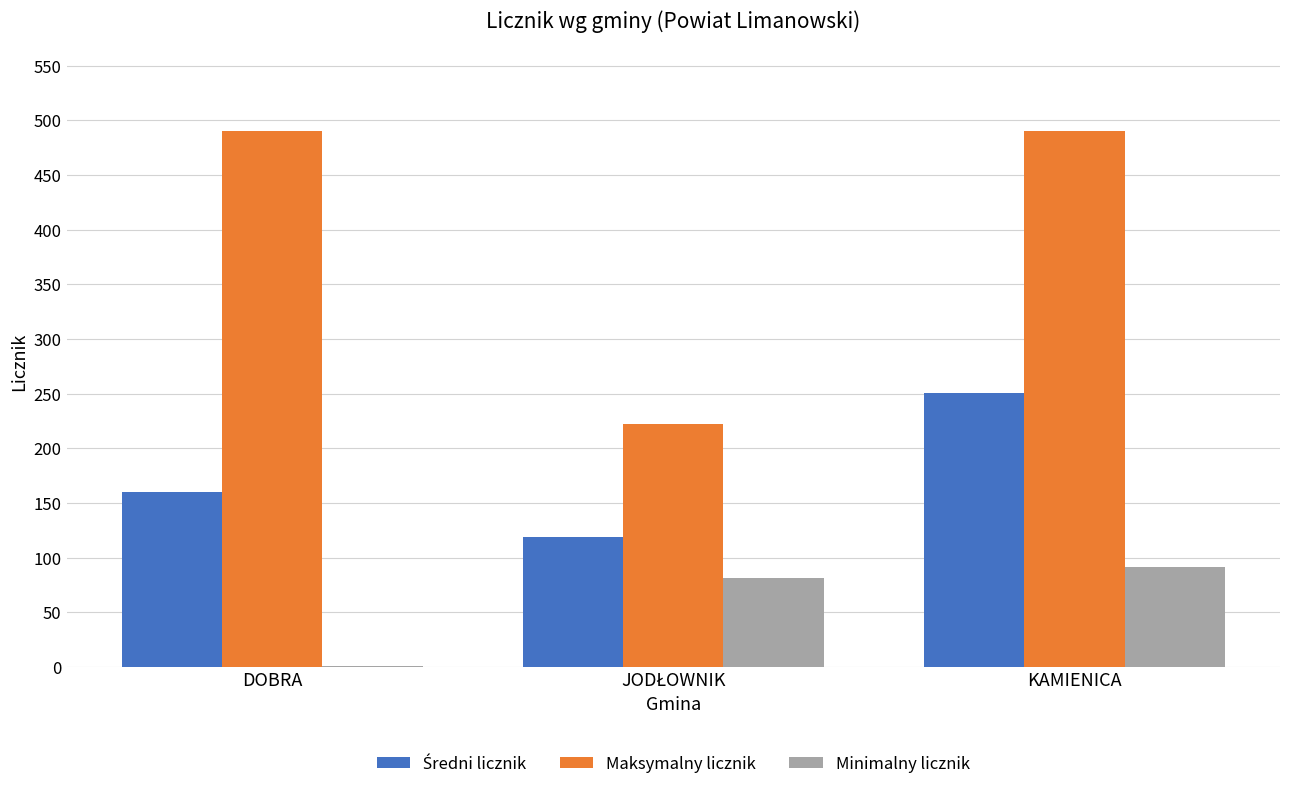

At which category is the sum across all series the highest?

KAMIENICA